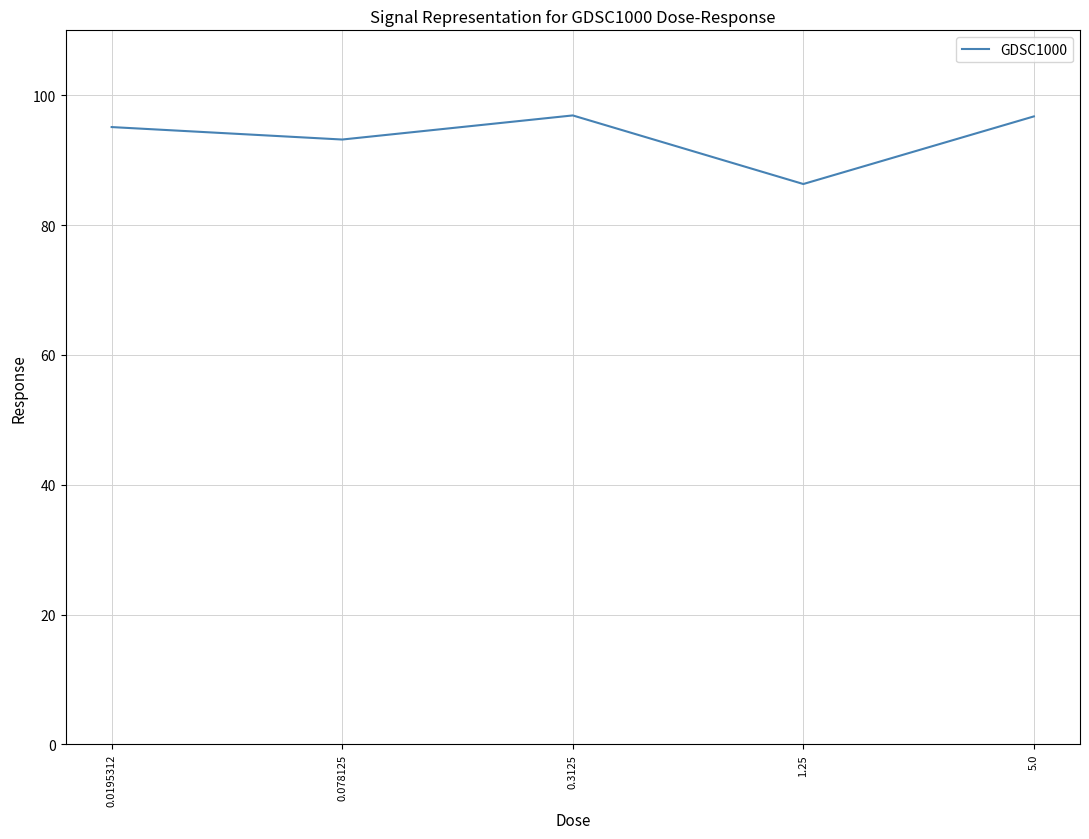

What is the difference between the maximum and minimum values?

10.6